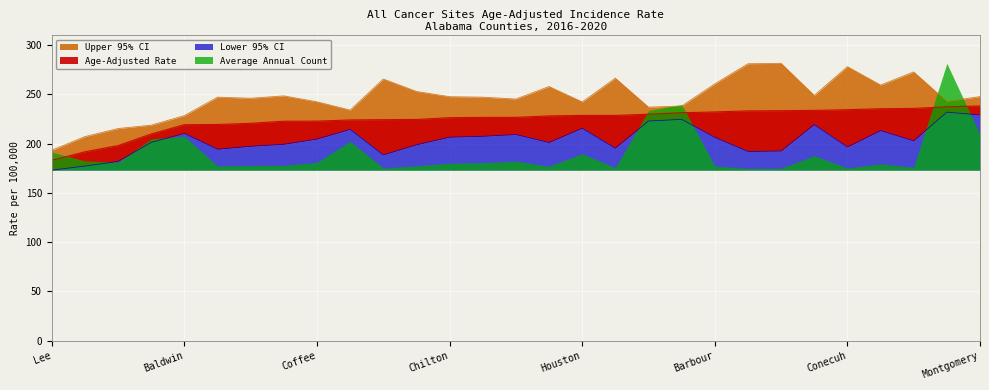

True or false: Upper 95% CI and Lower 95% CI cross at least once.

False